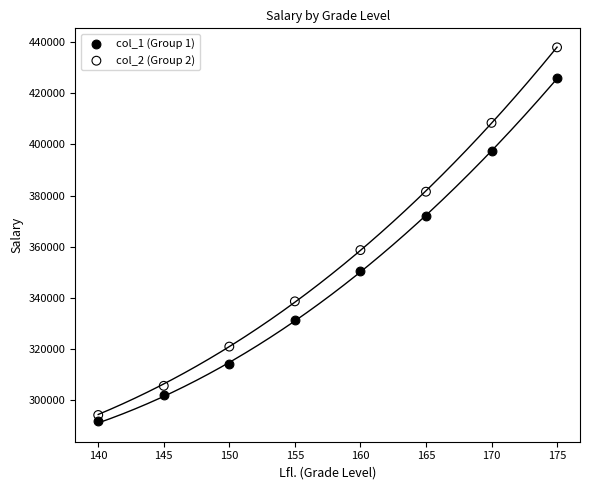

Across all data points, what is the range of X values (max minus min)?

35.0